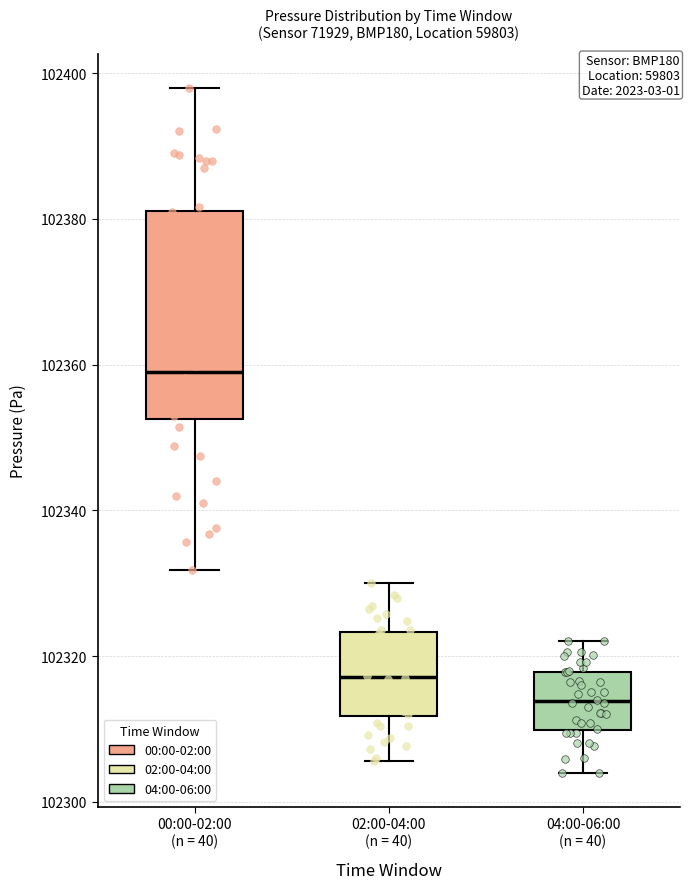

Which box's median line is the lowest?

04:00-06:00 (n = 40)